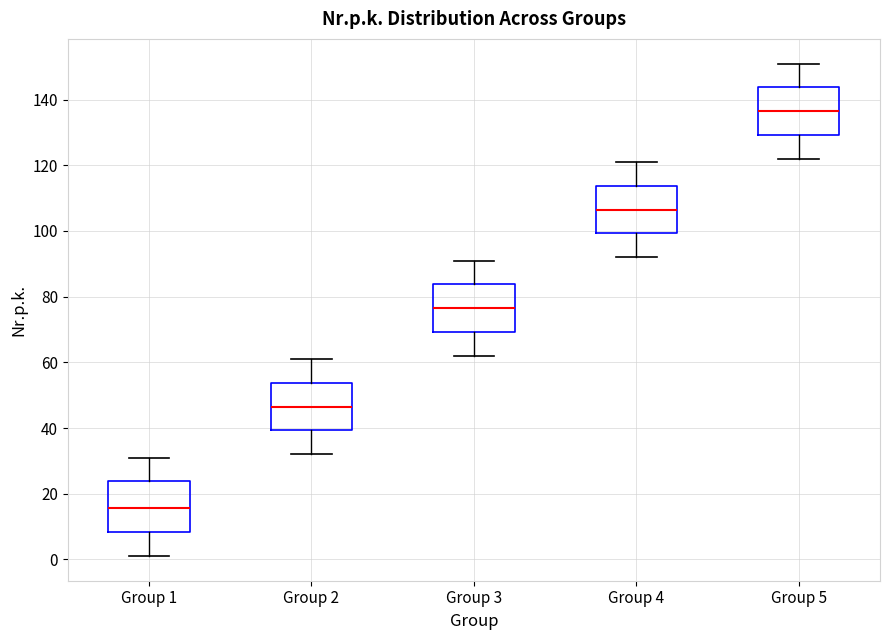

Which box has the lowest median line?

Group 1